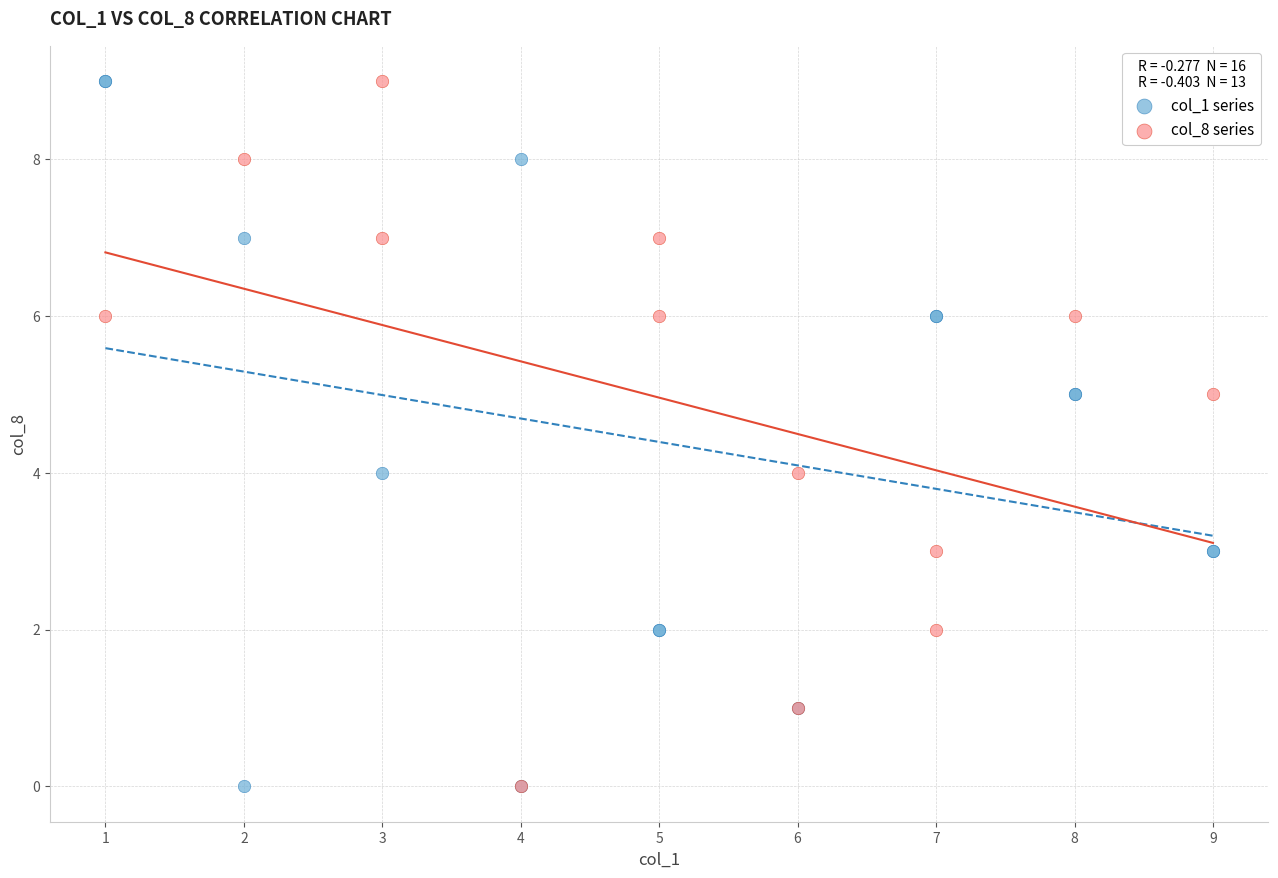

What are all the series names shown in the legend?

col_1 series, col_8 series